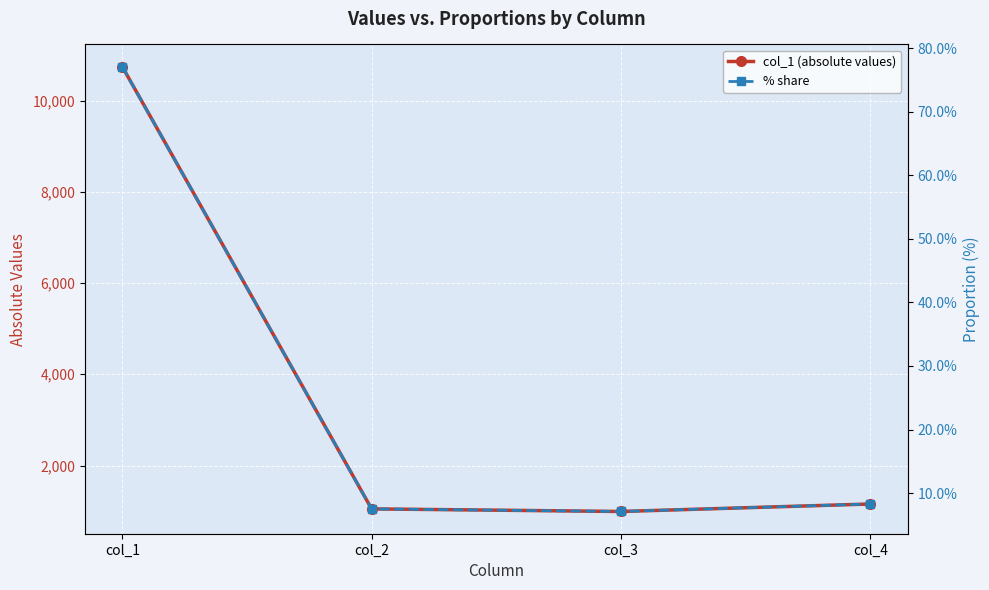

What is the total value across all series at col_3?

992.1